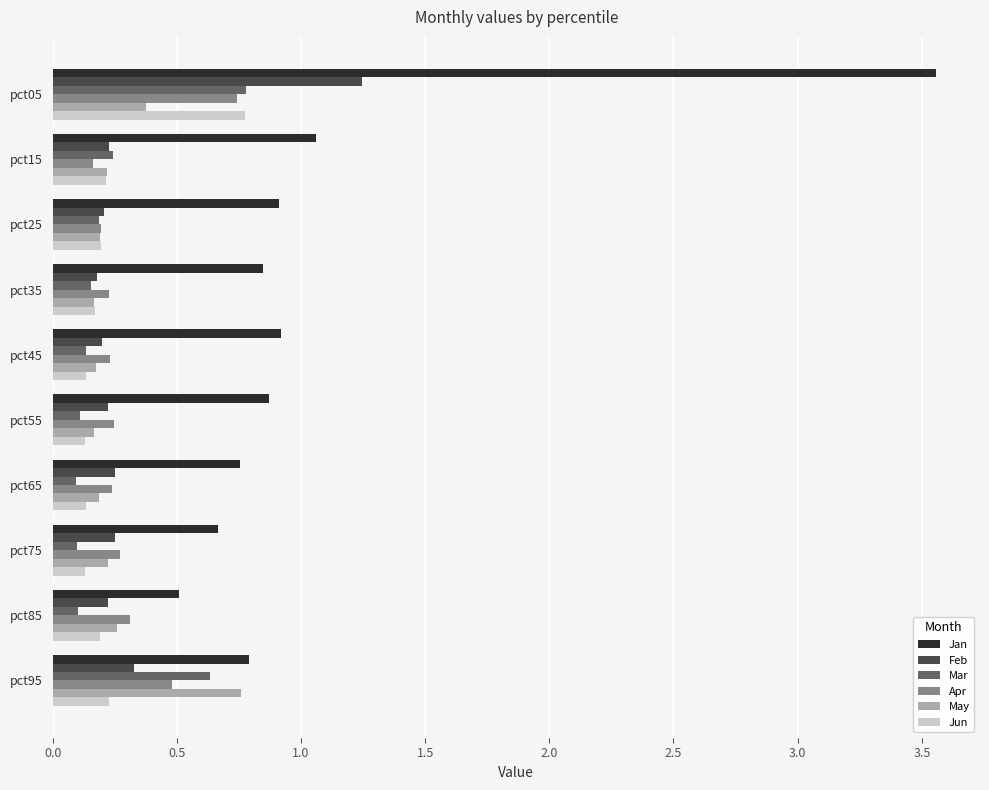

Count the Jun values in the range 0 to 1.

10